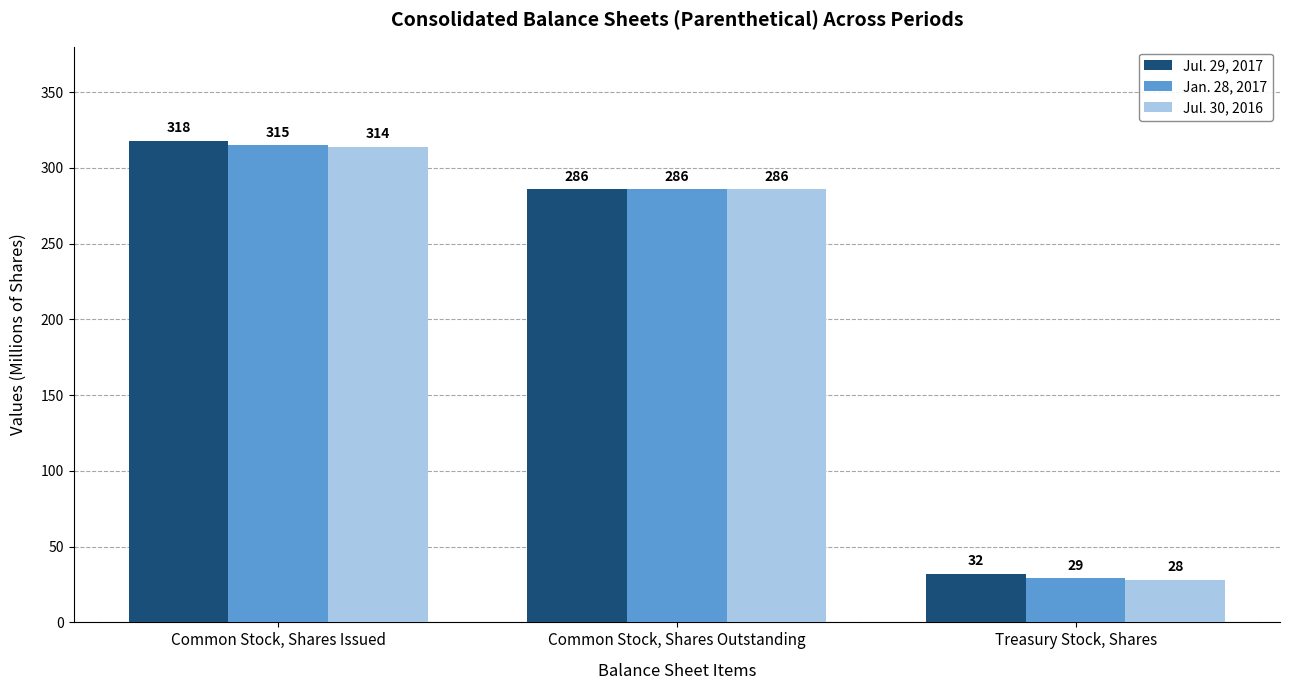

What is the value of the Jan. 28, 2017 bar at the 1st from the left?

315